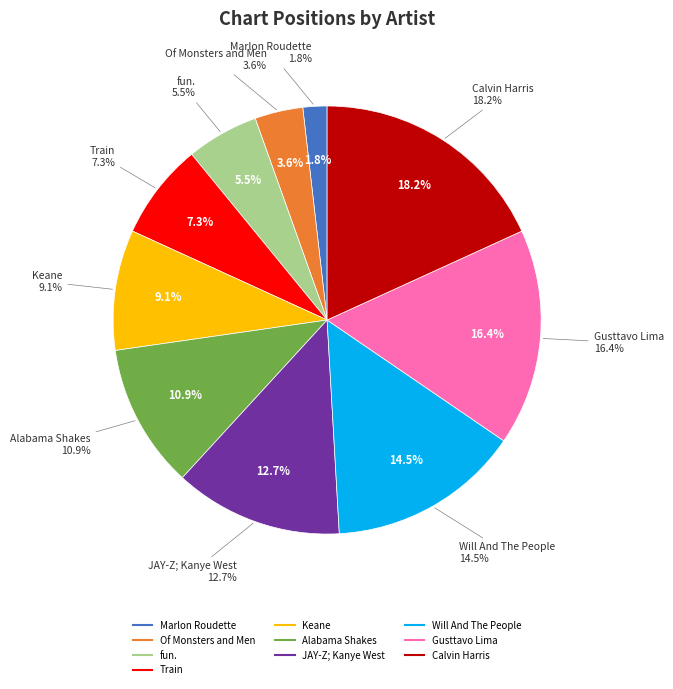

To the nearest percent, what portion does Train represent?

7%